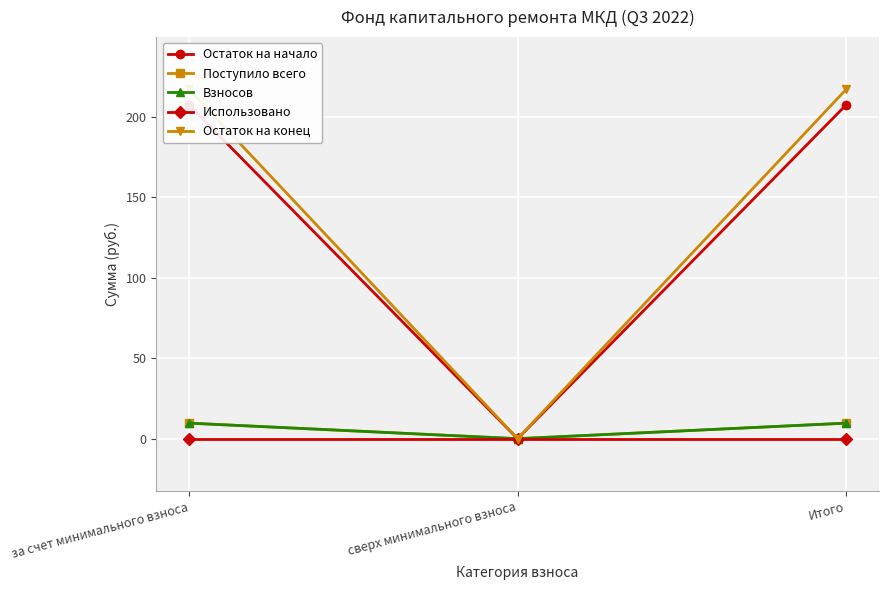

At how many categories does at least one series exceed 208?

2